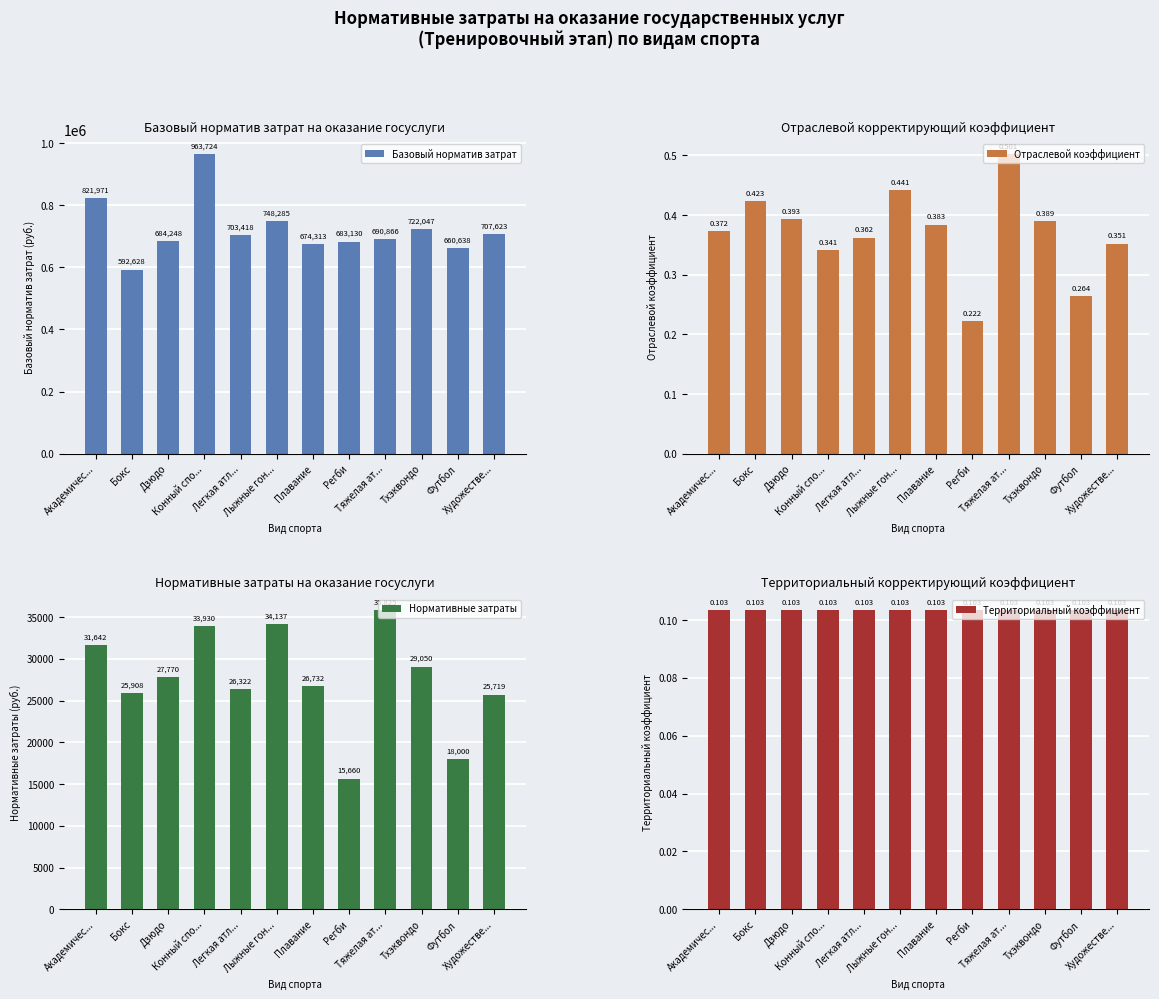

What is the label of the 5th bar from the right?

Регби